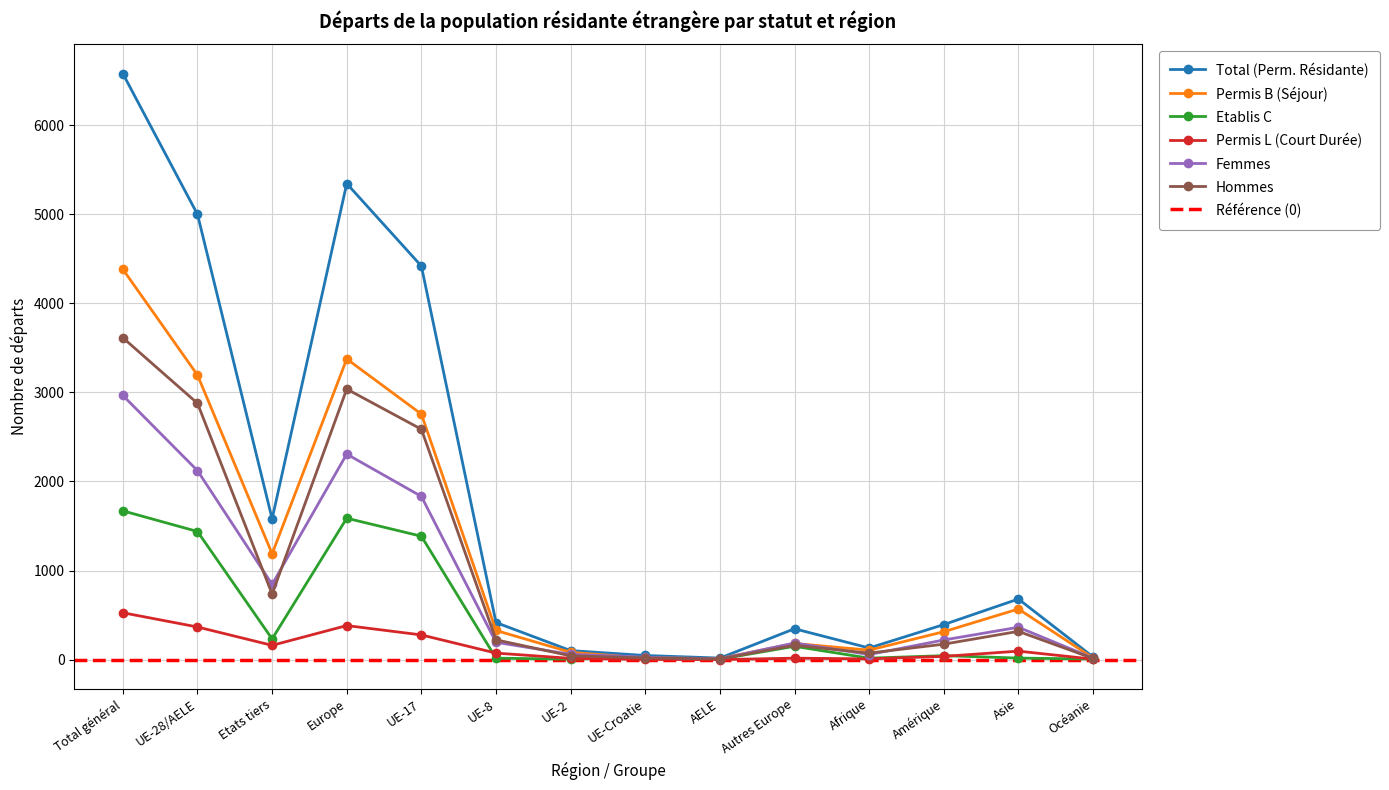

True or false: Etablis C and Femmes cross at least once.

False